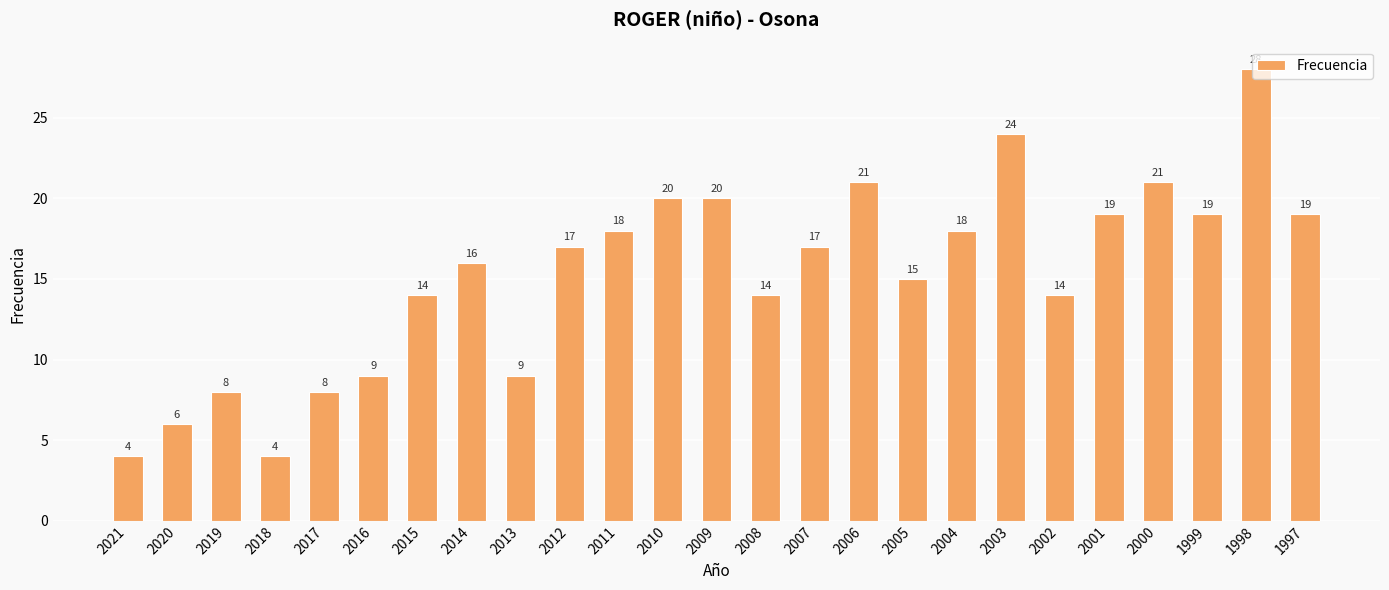

Which label corresponds to the largest value in the chart?

1998